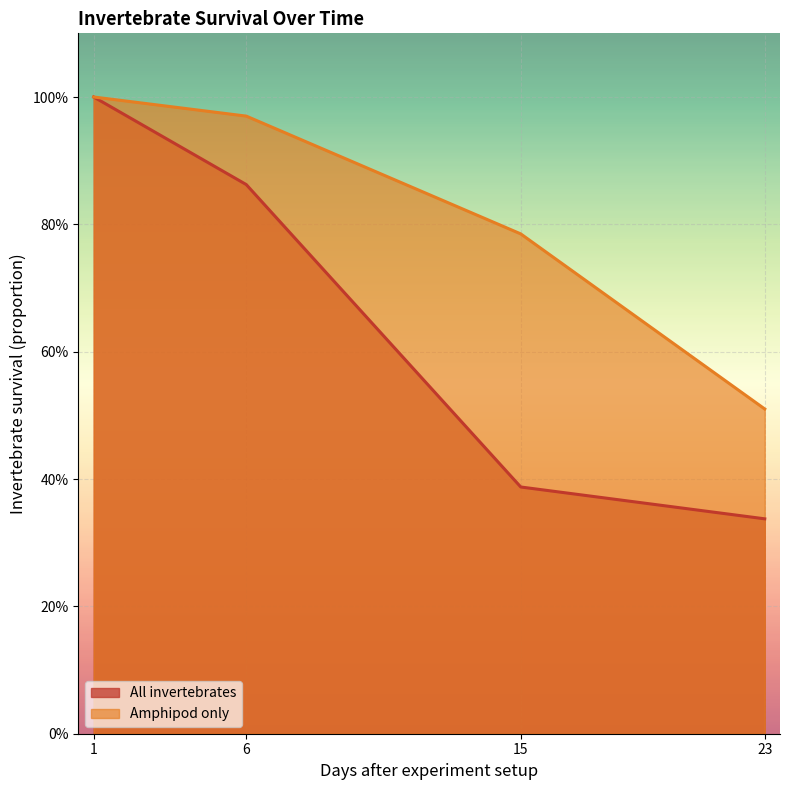

The All invertebrates series shows 0.4 at 6. True or false?

False